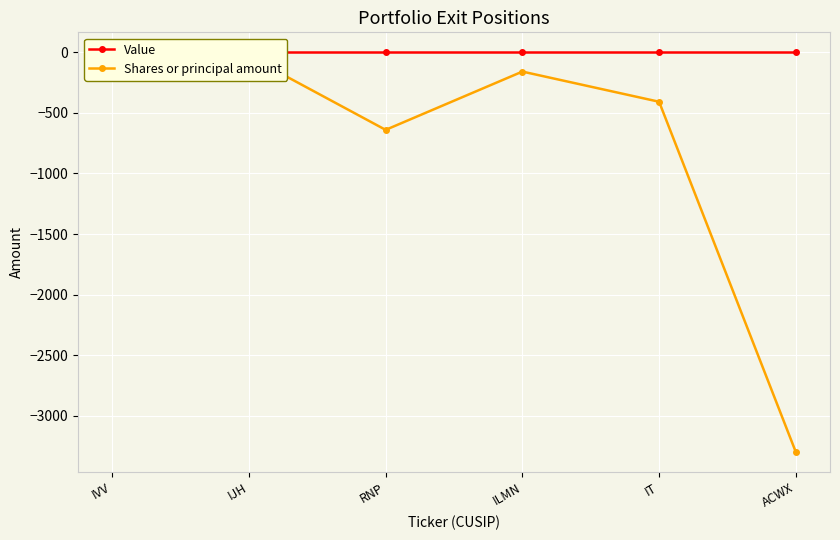

Between ACWX and ILMN, which is larger?

ACWX